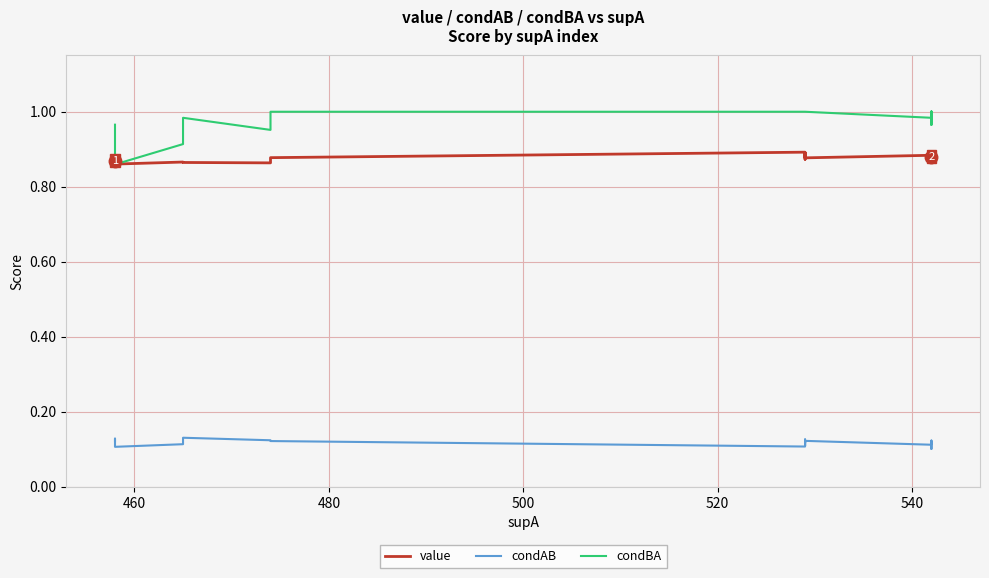

What are all the series names shown in the legend?

value, condAB, condBA